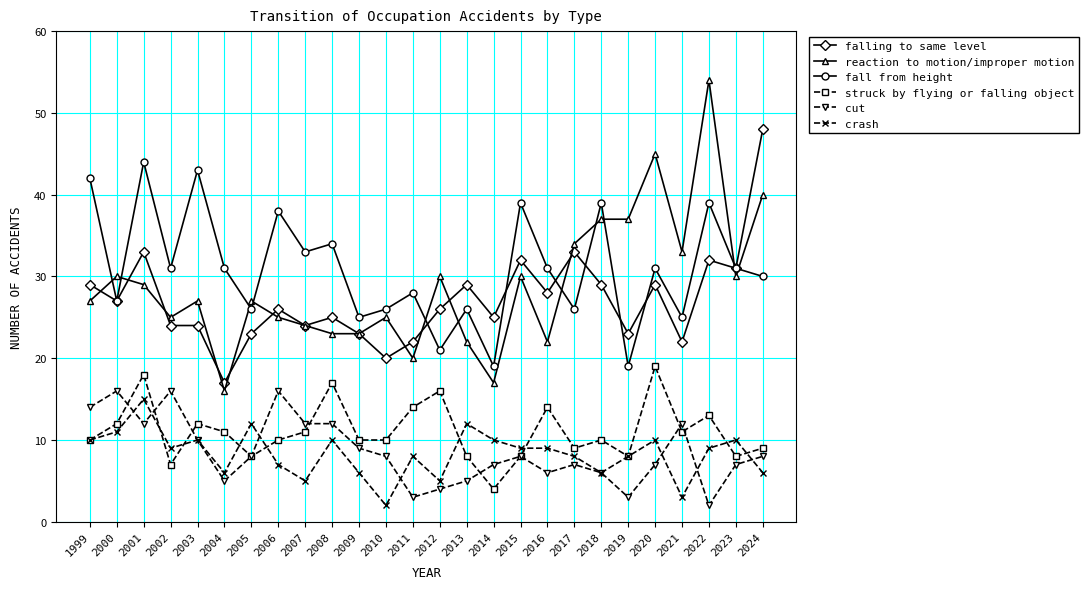

What is the highest value of the struck by flying or falling object series?

19